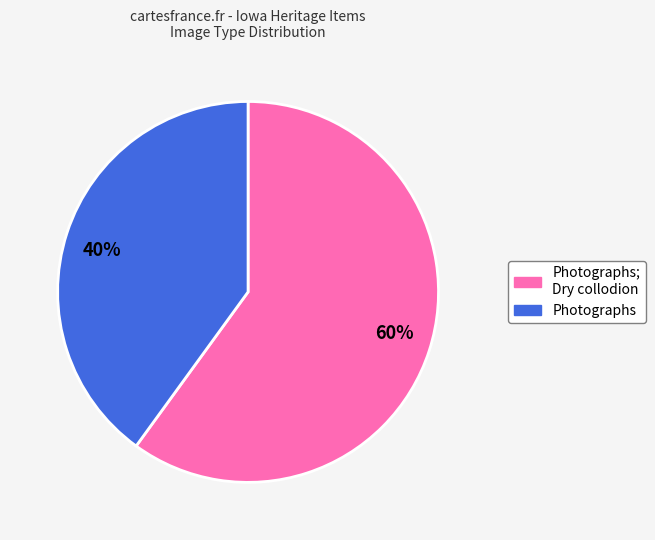

To the nearest percent, what percentage of the pie is Photographs; Dry collodion?

60%